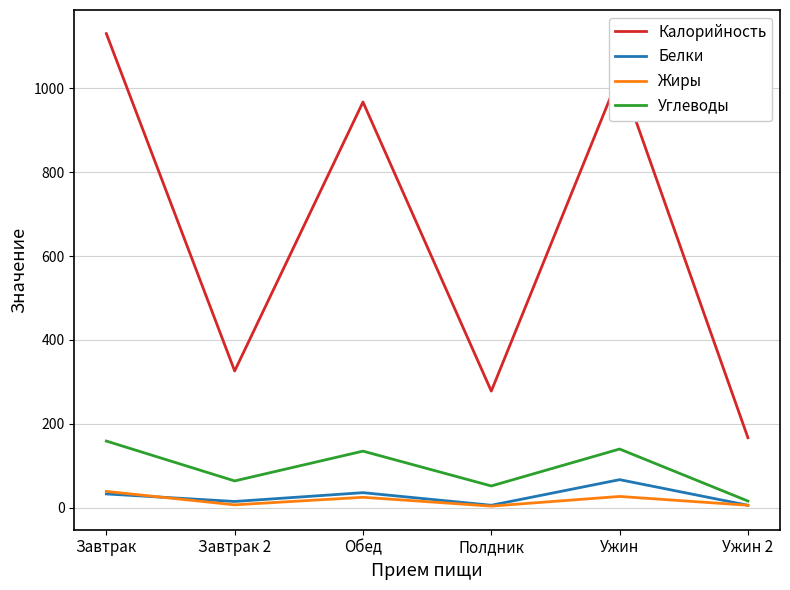

What is the approximate value of Белки at Завтрак 2?

15